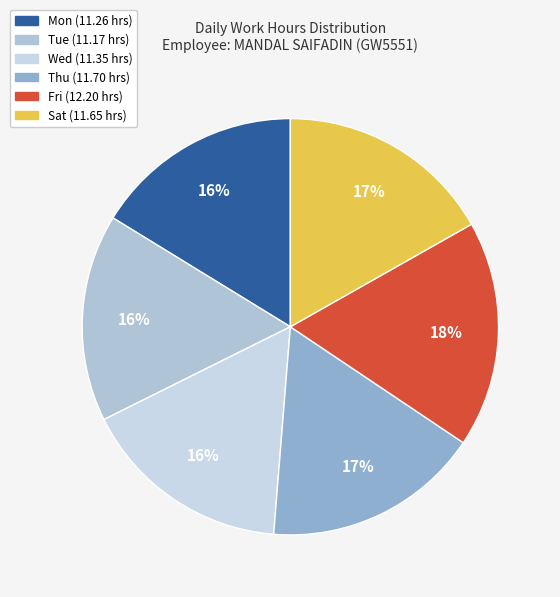

How many slices are in this pie chart?

6